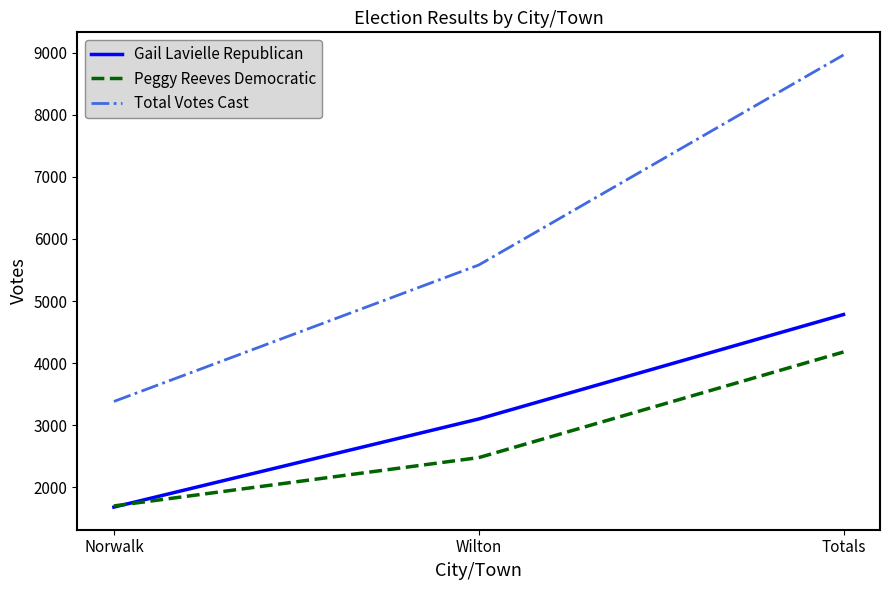

Count the Total Votes Cast values in the range 3383 to 8963.

3